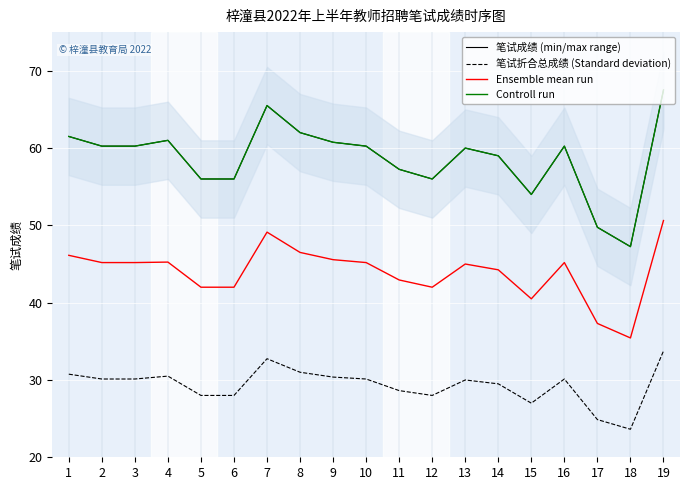

What is the total value across all series at 11?

186.1